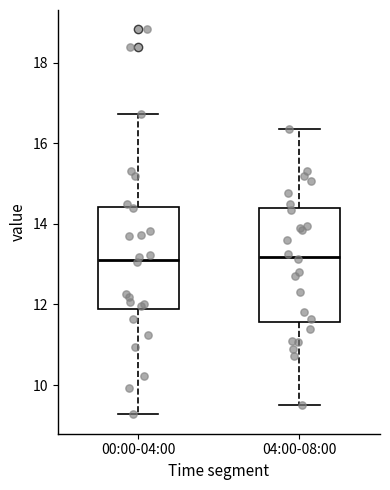

Comparing the boxes themselves (not the whiskers), which one is the tallest?

04:00-08:00